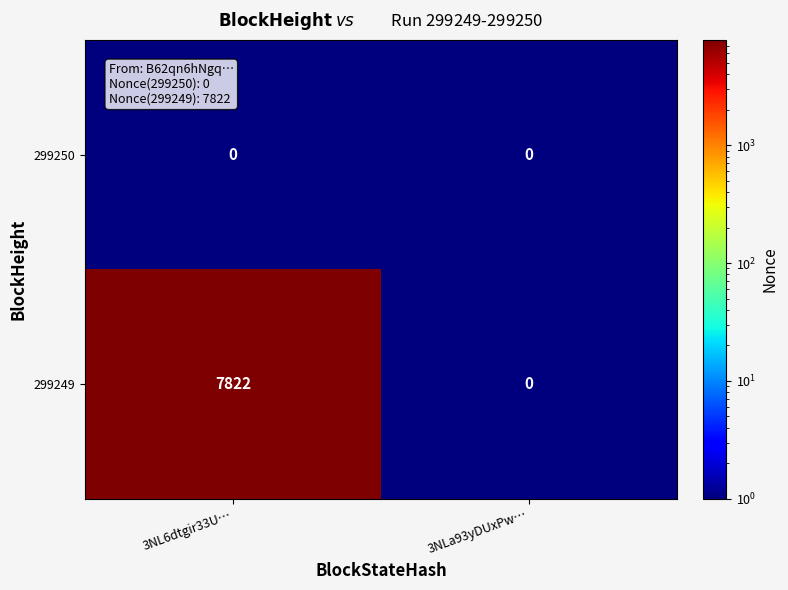

Reading left to right, list all the values displayed in this chart.

299250: 3NL6dtgir33U…=0	3NLa93yDUxPw…=0
299249: 3NL6dtgir33U…=7822	3NLa93yDUxPw…=0